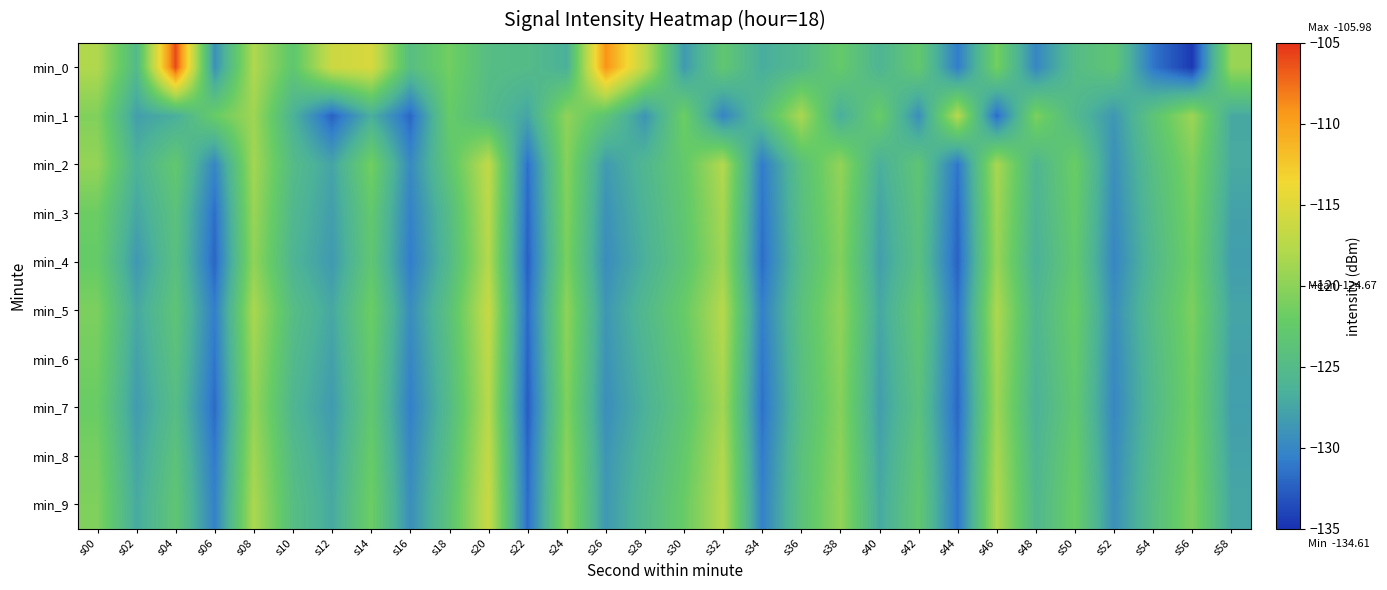

Reading left to right, extract all data points from this chart.

min_0: s00=-118.0	s02=-125.1	s04=-106.0	s06=-129.2	s08=-118.0	s10=-123.1	s12=-116.2	s14=-115.4	s16=-124.5	s18=-121.4	s20=-124.7	s22=-124.9	s24=-126.6	s26=-109.1	s28=-117.1	s30=-128.4	s32=-123.0	s34=-126.8	s36=-125.4	s38=-122.4	s40=-126.0	s42=-122.7	s44=-130.8	s46=-121.3	s48=-130.0	s50=-124.8	s52=-123.3	s54=-131.2	s56=-134.6	s58=-119.3
min_1: s00=-120.6	s02=-128.0	s04=-126.7	s06=-122.1	s08=-118.9	s10=-126.3	s12=-132.3	s14=-126.7	s16=-132.0	s18=-122.3	s20=-125.0	s22=-127.5	s24=-119.8	s26=-123.4	s28=-128.9	s30=-121.7	s32=-130.2	s34=-124.6	s36=-118.3	s38=-126.8	s40=-122.1	s42=-129.4	s44=-117.6	s46=-131.8	s48=-120.9	s50=-125.3	s52=-128.7	s54=-123.5	s56=-119.1	s58=-127.2
min_2: s00=-119.5	s02=-126.3	s04=-122.8	s06=-130.1	s08=-118.7	s10=-124.9	s12=-127.6	s14=-121.4	s16=-129.8	s18=-123.2	s20=-116.9	s22=-131.5	s24=-120.3	s26=-128.4	s28=-125.7	s30=-122.6	s32=-117.8	s34=-130.9	s36=-124.1	s38=-119.6	s40=-126.7	s42=-123.3	s44=-131.2	s46=-118.4	s48=-125.8	s50=-121.9	s52=-129.3	s54=-124.5	s56=-120.7	s58=-127.1
min_3: s00=-121.8	s02=-127.4	s04=-123.9	s06=-131.6	s08=-119.2	s10=-125.5	s12=-128.1	s14=-122.7	s16=-130.4	s18=-124.8	s20=-117.3	s22=-132.0	s24=-120.6	s26=-129.1	s28=-126.2	s30=-123.0	s32=-118.5	s34=-131.3	s36=-124.4	s38=-120.1	s40=-127.6	s42=-123.8	s44=-131.9	s46=-118.9	s48=-126.1	s50=-122.3	s52=-129.7	s54=-125.0	s56=-121.2	s58=-127.8
min_4: s00=-122.3	s02=-128.6	s04=-124.2	s06=-132.1	s08=-119.7	s10=-126.0	s12=-128.5	s14=-123.1	s16=-130.8	s18=-125.2	s20=-117.7	s22=-132.4	s24=-121.0	s26=-129.5	s28=-126.6	s30=-123.4	s32=-118.9	s34=-131.7	s36=-124.8	s38=-120.5	s40=-128.0	s42=-124.2	s44=-132.3	s46=-119.3	s48=-126.5	s50=-122.7	s52=-130.1	s54=-125.4	s56=-121.6	s58=-128.2
min_5: s00=-120.9	s02=-127.2	s04=-123.5	s06=-130.7	s08=-118.3	s10=-124.6	s12=-127.3	s14=-121.8	s16=-129.5	s18=-123.9	s20=-116.5	s22=-131.8	s24=-119.8	s26=-128.7	s28=-125.4	s30=-122.2	s32=-117.6	s34=-130.6	s36=-124.0	s38=-119.7	s40=-127.3	s42=-123.0	s44=-131.4	s46=-118.1	s48=-125.7	s50=-122.0	s52=-129.4	s54=-124.7	s56=-120.9	s58=-127.5
min_6: s00=-121.4	s02=-127.8	s04=-124.0	s06=-131.2	s08=-119.0	s10=-125.2	s12=-127.9	s14=-122.4	s16=-130.1	s18=-124.5	s20=-117.1	s22=-132.2	s24=-120.2	s26=-129.0	s28=-126.0	s30=-122.8	s32=-118.1	s34=-131.1	s36=-124.3	s38=-120.0	s40=-127.8	s42=-123.5	s44=-131.7	s46=-118.6	s48=-126.0	s50=-122.4	s52=-129.8	s54=-125.1	s56=-121.3	s58=-127.9
min_7: s00=-122.0	s02=-128.3	s04=-124.7	s06=-131.8	s08=-119.5	s10=-125.8	s12=-128.4	s14=-122.9	s16=-130.6	s18=-125.0	s20=-117.5	s22=-132.6	s24=-120.7	s26=-129.4	s28=-126.5	s30=-123.3	s32=-118.7	s34=-131.5	s36=-124.6	s38=-120.3	s40=-128.1	s42=-124.0	s44=-132.0	s46=-119.0	s48=-126.4	s50=-122.8	s52=-130.0	s54=-125.3	s56=-121.5	s58=-128.1
min_8: s00=-121.2	s02=-127.6	s04=-123.8	s06=-131.0	s08=-118.8	s10=-125.0	s12=-127.7	s14=-122.2	s16=-129.9	s18=-124.3	s20=-116.8	s22=-132.0	s24=-120.0	s26=-128.8	s28=-125.8	s30=-122.6	s32=-117.9	s34=-130.9	s36=-124.1	s38=-119.9	s40=-127.6	s42=-123.3	s44=-131.5	s46=-118.4	s48=-125.9	s50=-122.2	s52=-129.6	s54=-124.9	s56=-121.1	s58=-127.7
min_9: s00=-120.7	s02=-127.1	s04=-123.2	s06=-130.5	s08=-118.2	s10=-124.5	s12=-127.2	s14=-121.7	s16=-129.4	s18=-123.7	s20=-116.4	s22=-131.7	s24=-119.7	s26=-128.6	s28=-125.3	s30=-122.1	s32=-117.5	s34=-130.5	s36=-123.9	s38=-119.6	s40=-127.2	s42=-122.9	s44=-131.3	s46=-118.0	s48=-125.6	s50=-121.9	s52=-129.3	s54=-124.6	s56=-120.8	s58=-127.4